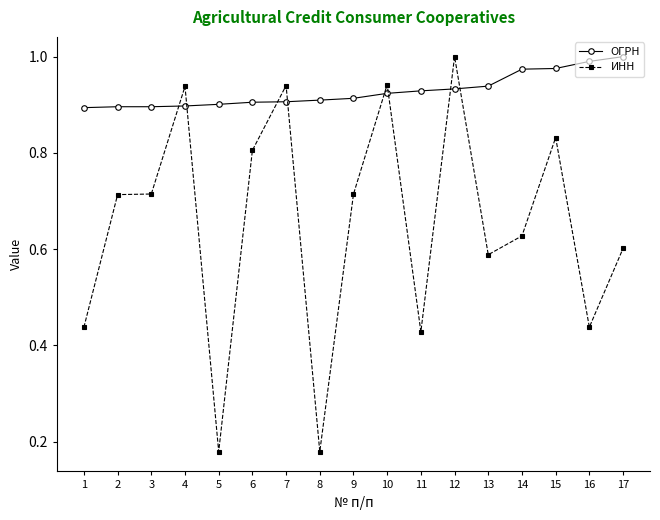

Between 3 and 6, which series saw the biggest shift?

ИНН